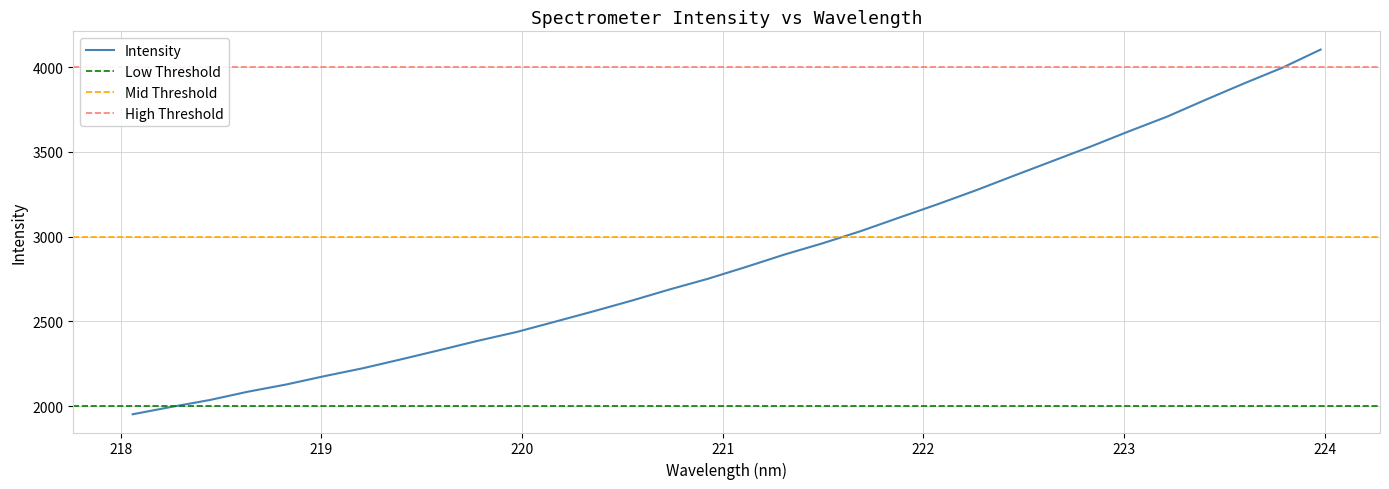

List the labels in order of value, largest first.

223.9802, 223.7895, 223.5987, 223.408, 223.2172, 223.0264, 222.8355, 222.6447, 222.4538, 222.263, 222.0721, 221.8812, 221.6902, 221.4993, 221.3083, 221.1174, 220.9264, 220.7354, 220.5444, 220.3533, 220.1623, 219.9712, 219.7801, 219.589, 219.3979, 219.2067, 219.0156, 218.8244, 218.6332, 218.442, 218.2508, 218.0596